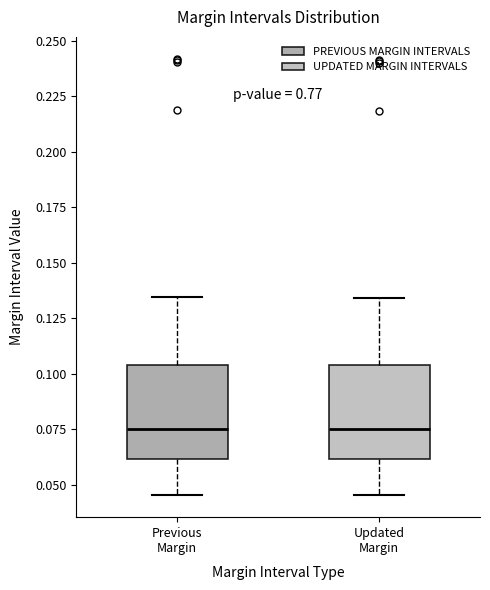

Where does the median line of the box for Updated Margin sit on the y-axis? The values are not printed on the chart, so give them approximately, as read against the axis.

0.075